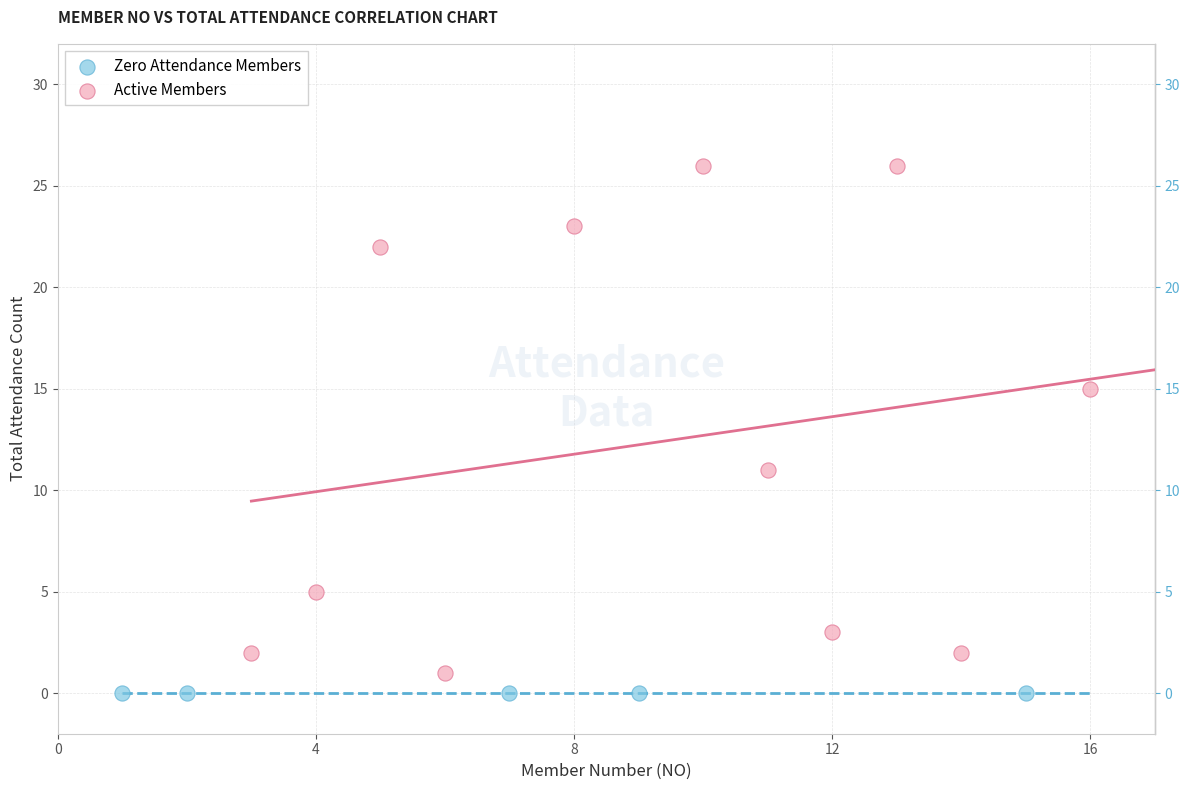

Which series reaches the maximum Y coordinate?

Active Members